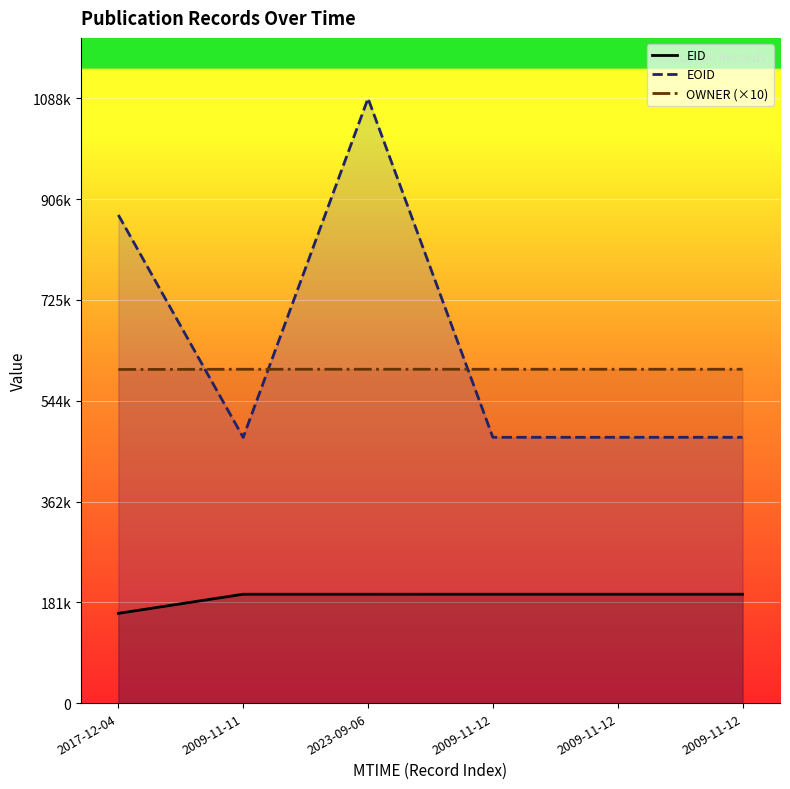

Reading left to right, what are all the values shown in this chart?

EID: 161582	195984	195985	196030	196031	196032
EOID: 878453	478152	1088249	478370	478371	478372
OWNER: 600450	600820	600820	600820	600820	600820